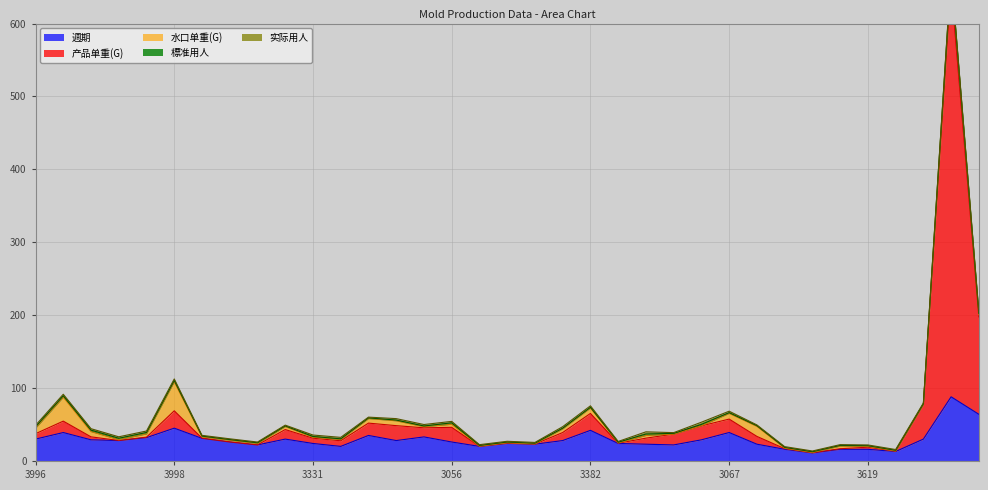

What is the value of the 产品单重(G) point at the 20th from the left?

11.0